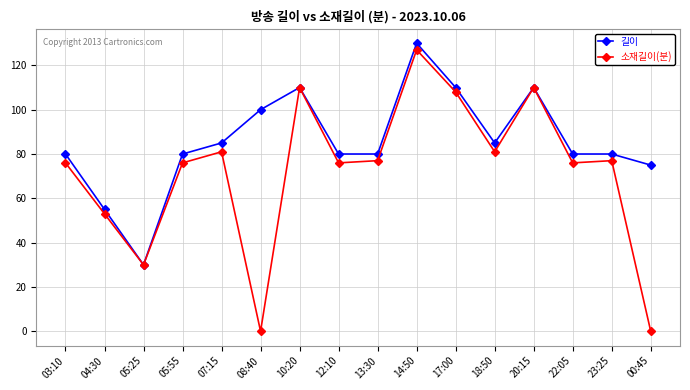

Reading left to right, list all the values displayed in this chart.

길이: 80	55	30	80	85	100	110	80	80	130	110	85	110	80	80	75
소재길이(분): 76	53	30	76	81	0	110	76	77	127	108	81	110	76	77	0